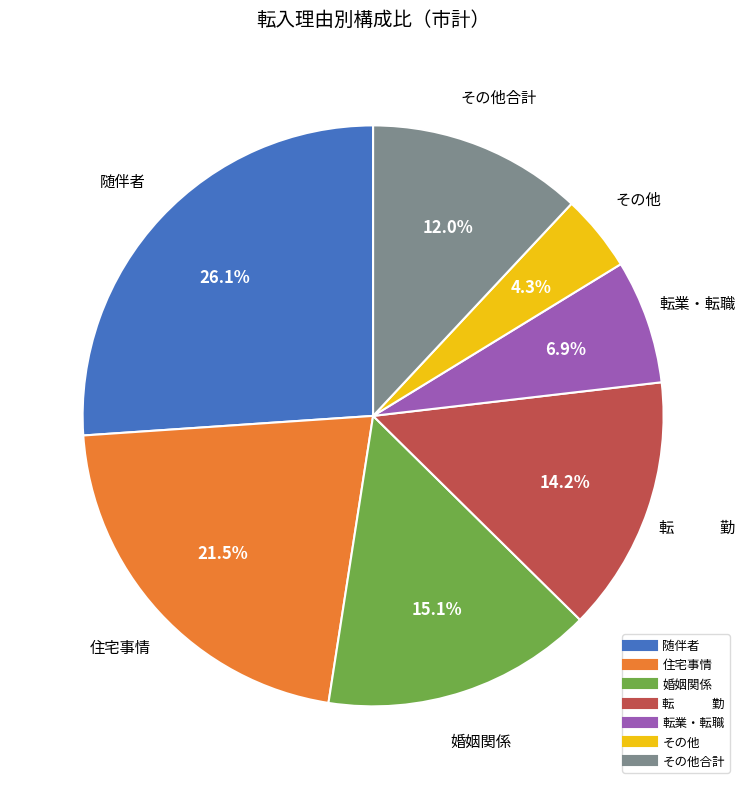

Does any single category account for the majority?

No